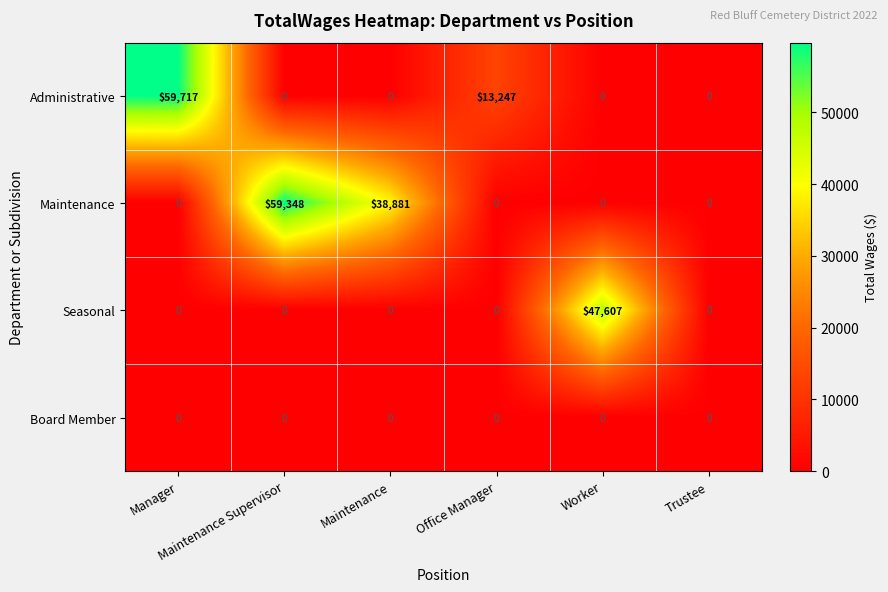

Which series changed the most between Manager and Office Manager?

Administrative